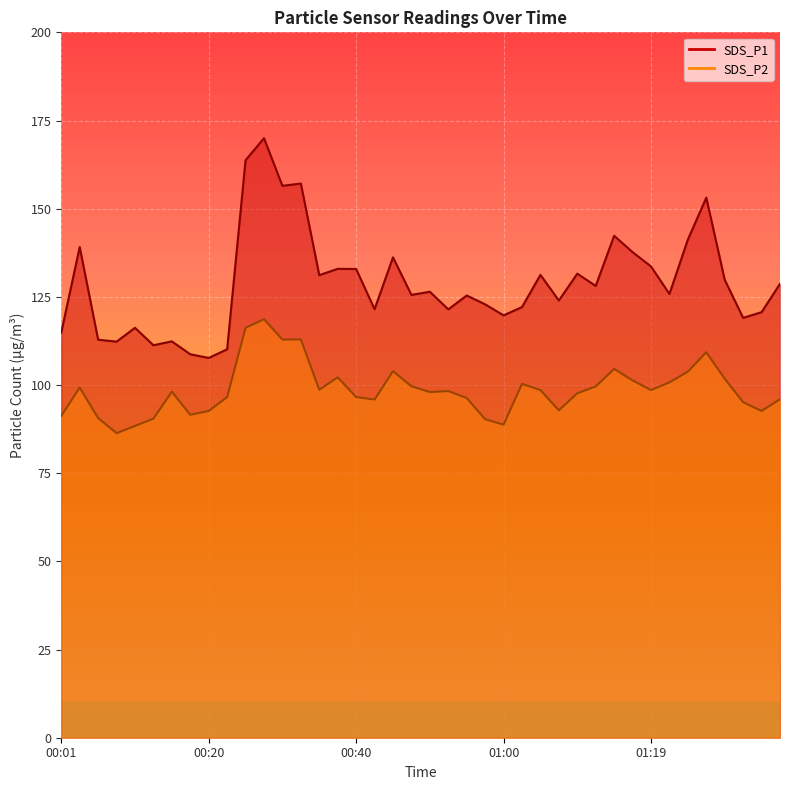

True or false: SDS_P1 has more than 1 points higher than both neighbors.

True